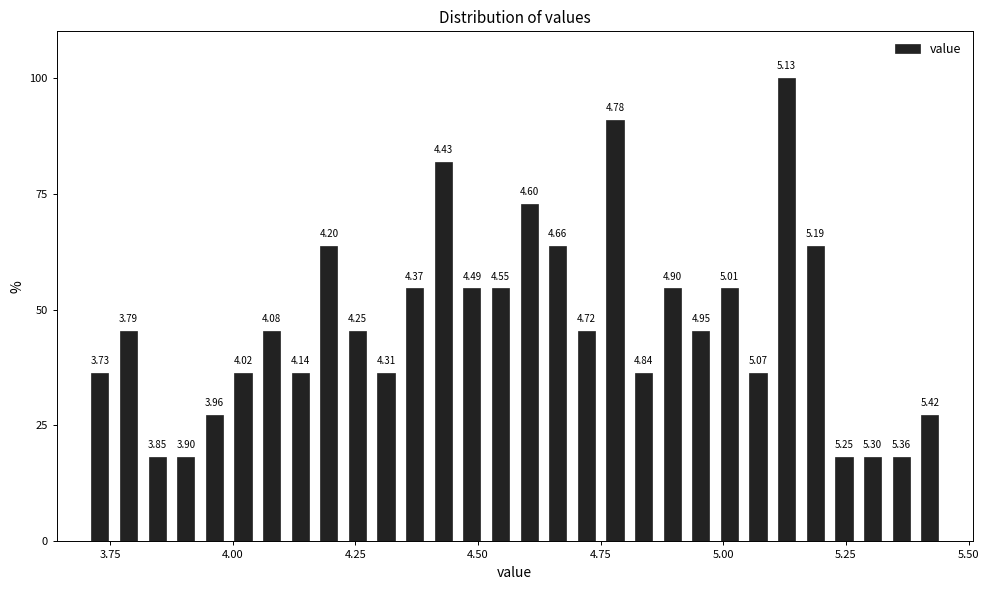

Read against the x-axis, roughly where is the centre of the tallest bar?

5.15